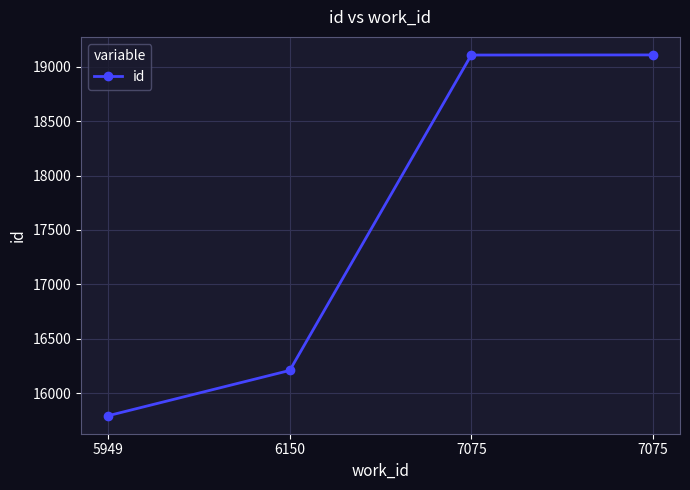

Reading left to right, transcribe all the data shown in this chart.

5949=15793	6150=16209	7075=19107	7075=19108